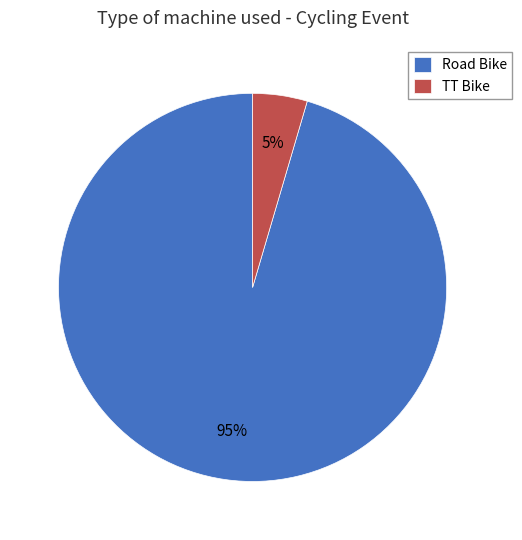

True or false: TT Bike accounts for 5% of the total.

True